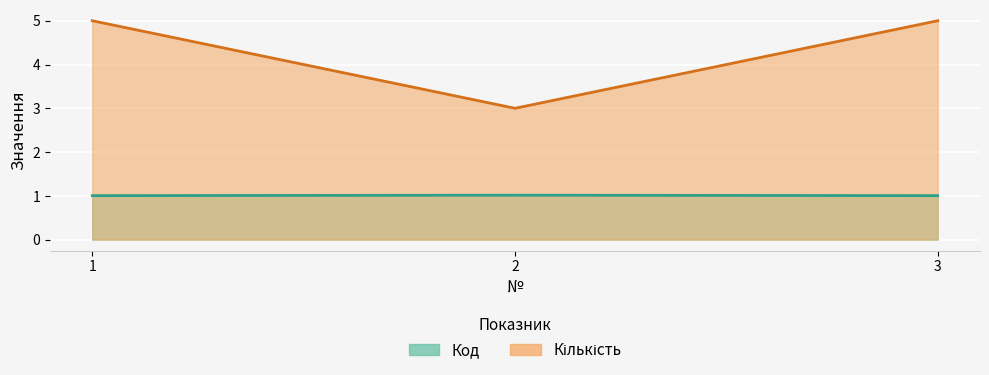

What is the value of the Код point at the 1st from the left?

1.0